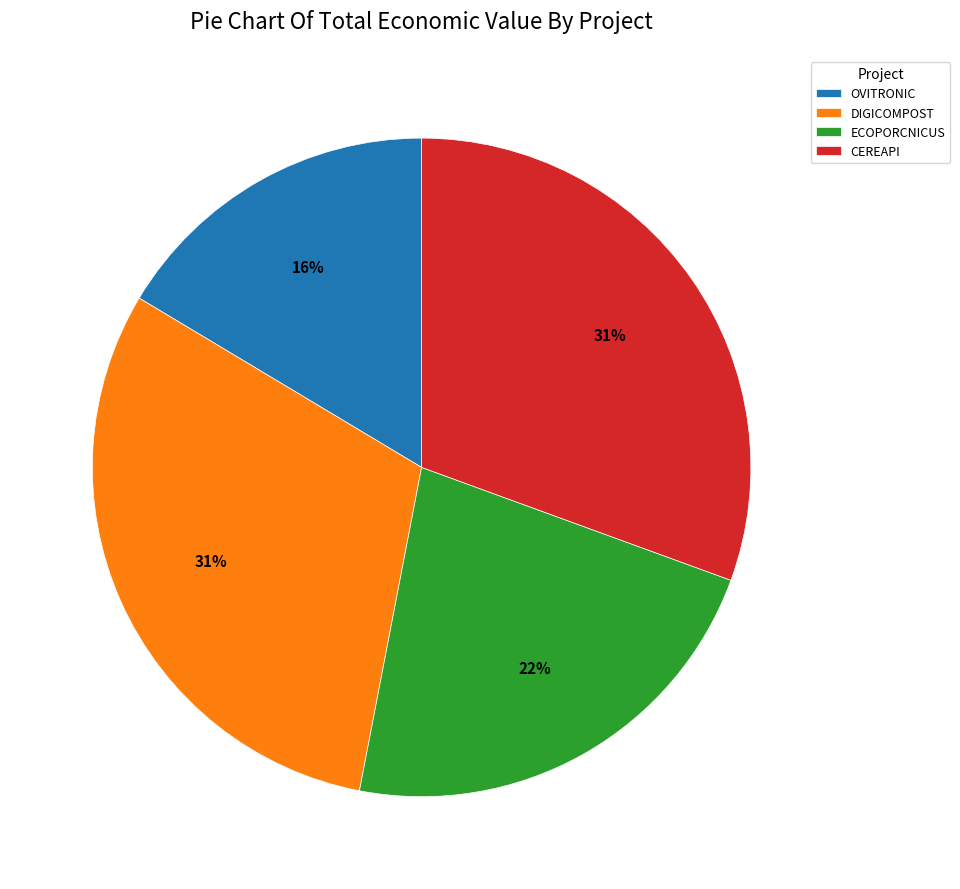

Is the sum of OVITRONIC and DIGICOMPOST greater than half?

No